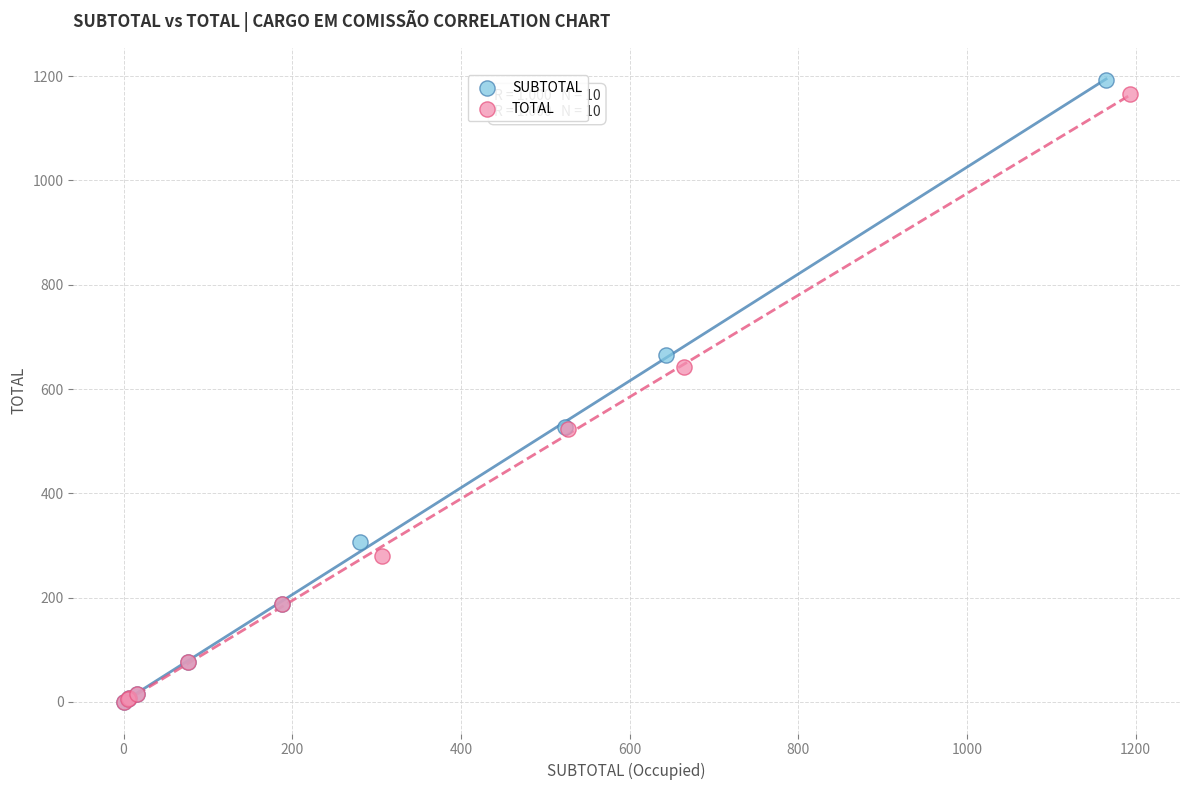

Which series contains the highest Y value?

SUBTOTAL